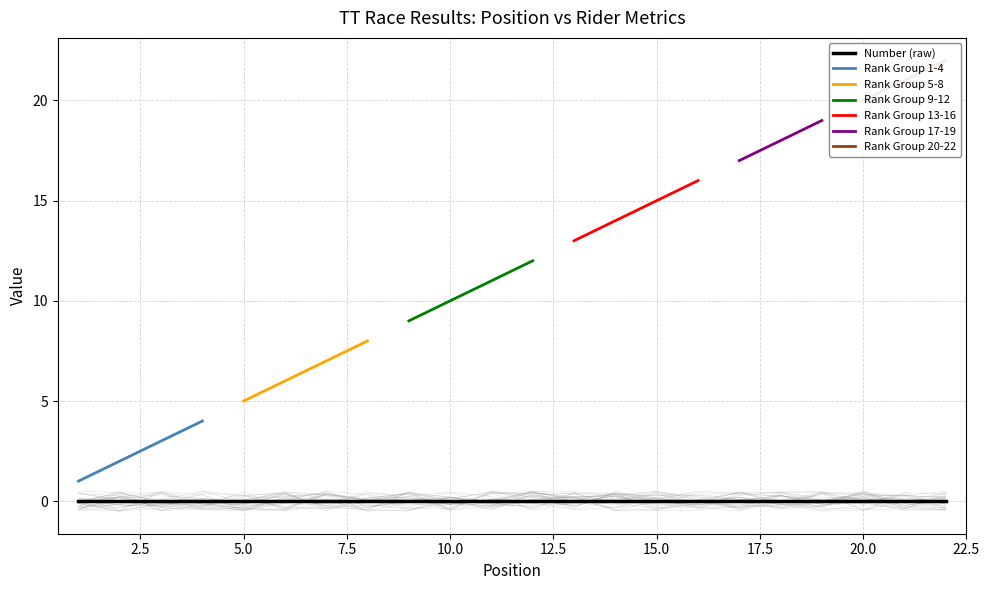

What is the spread (max minus min) of values at 4?

4